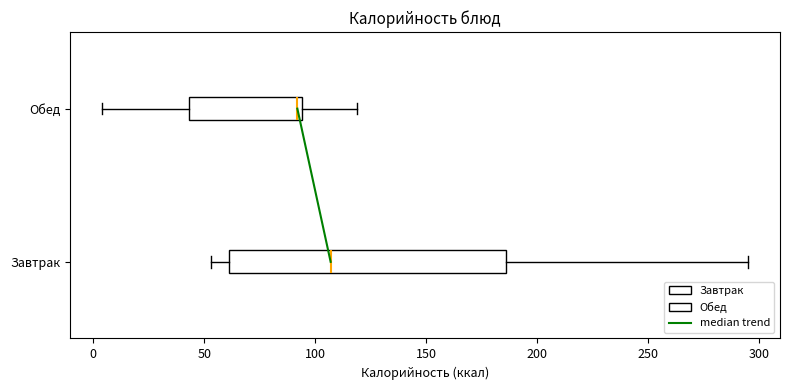

Comparing the boxes themselves (not the whiskers), which one is the widest?

Завтрак